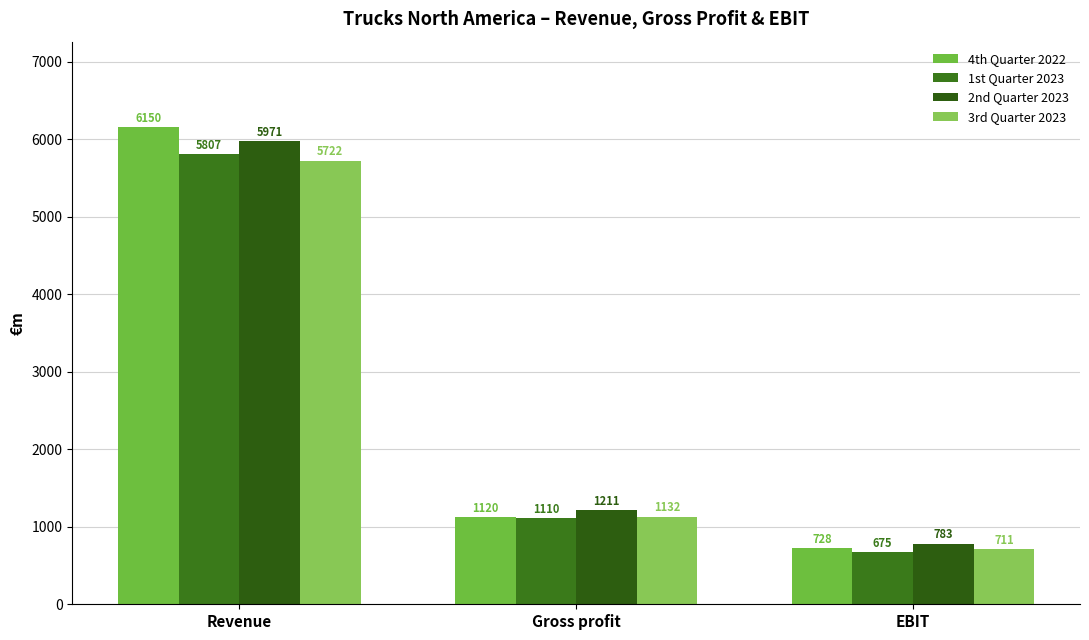

How many values in the 1st Quarter 2023 series are below 1110?

1